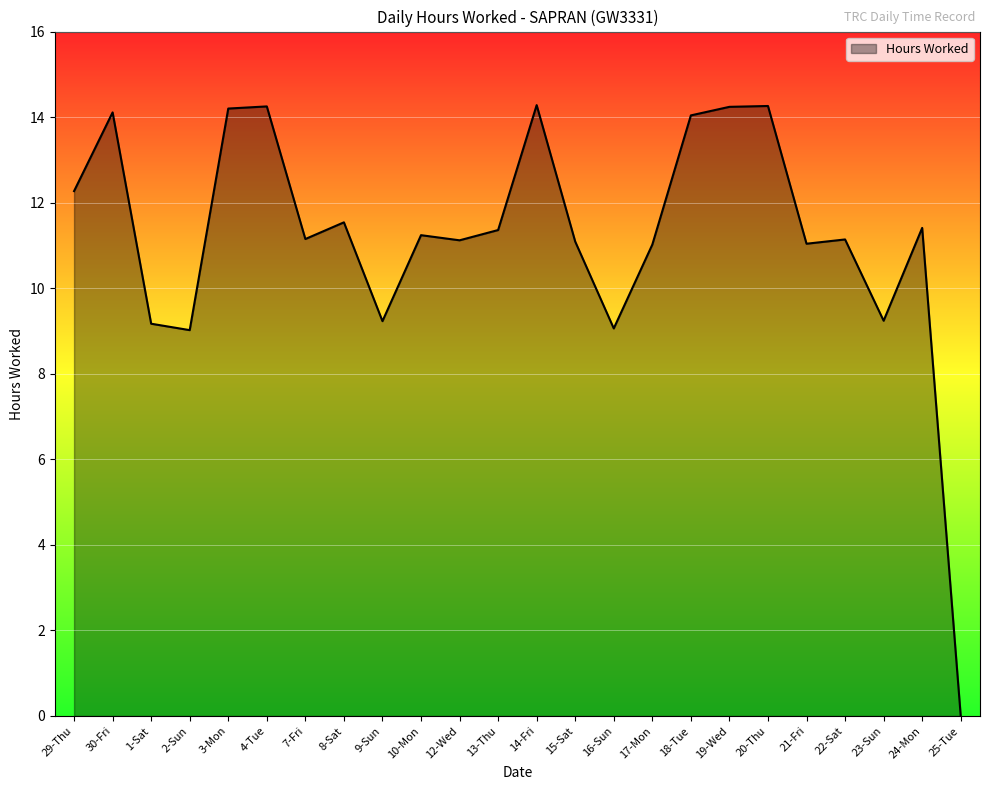

Where does the data first go above 11?

29-Thu